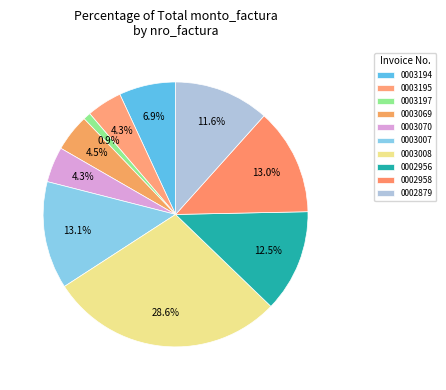

To the nearest percent, what is the difference between the largest and smallest slice percentages?

28%